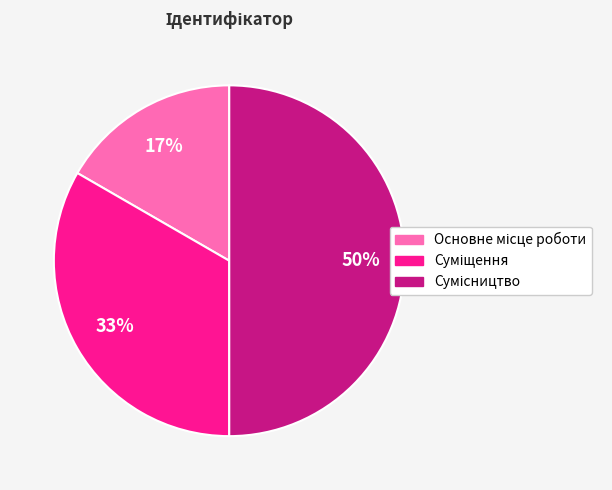

To the nearest percent, what is the difference between the largest and smallest slice percentages?

33%